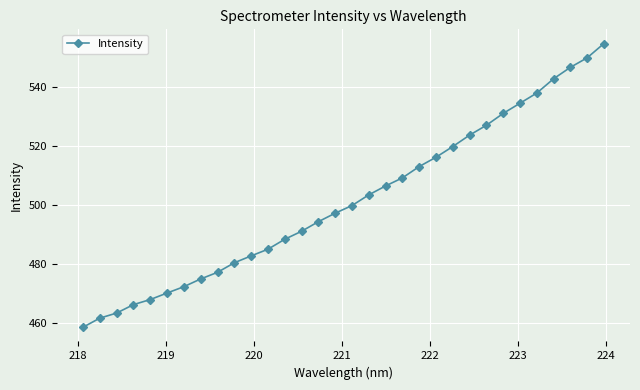

What is the minimum value shown in the chart?

458.4